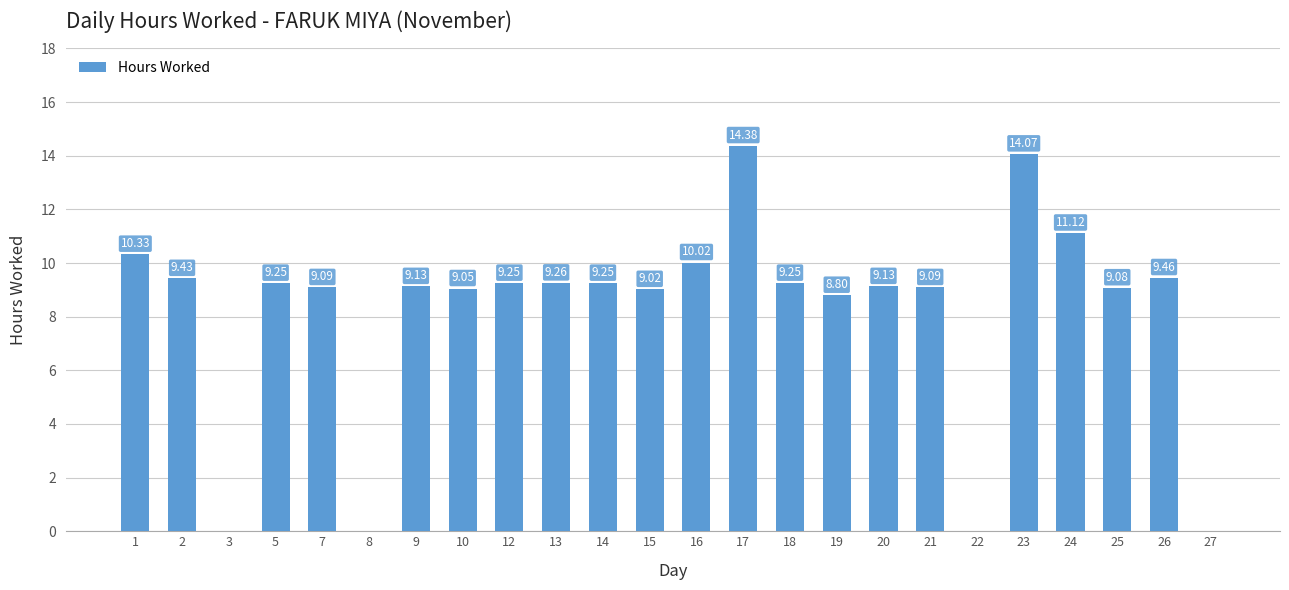

Which category has the highest value across all series?

17